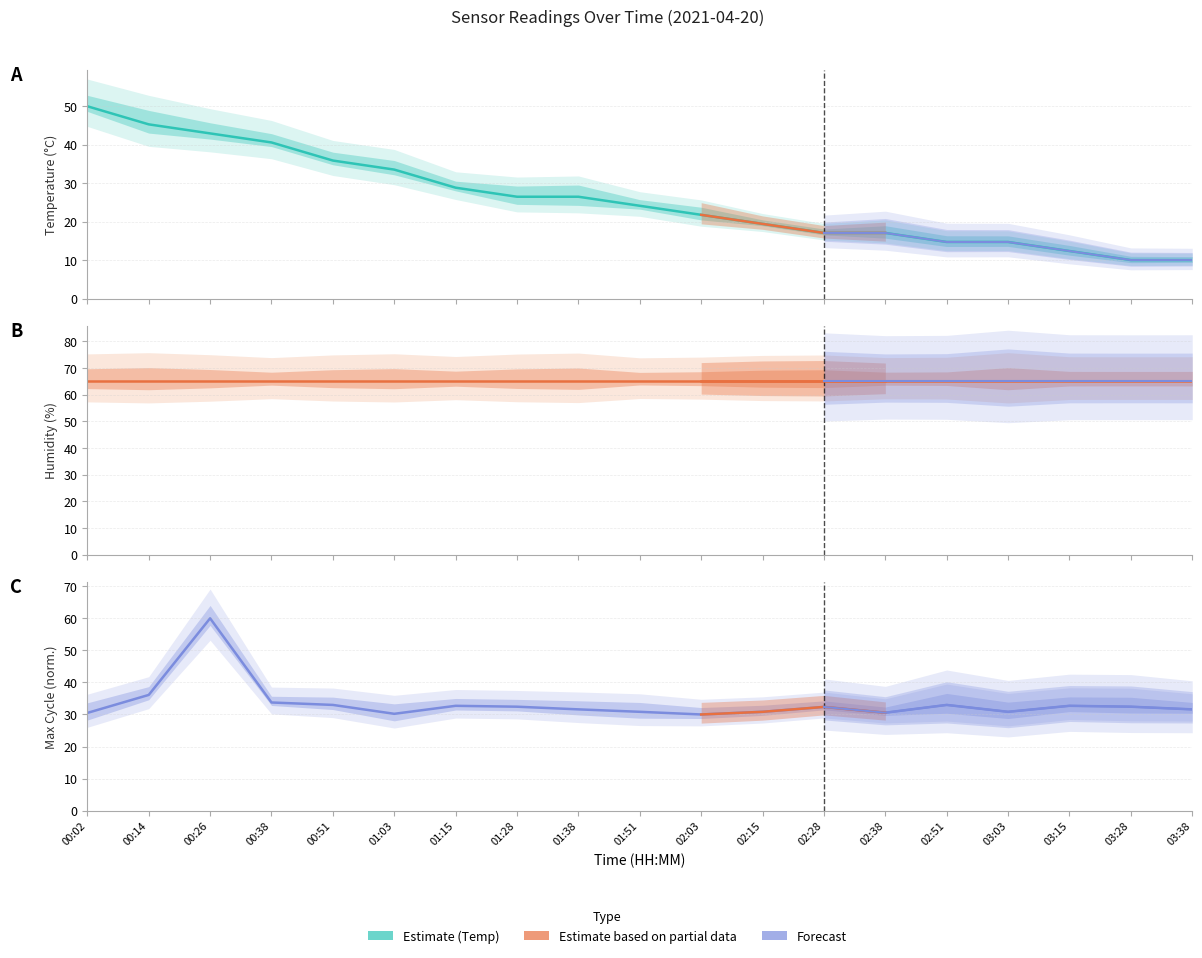

Reading left to right, what are all the values shown in this chart?

Temp: 50.0	45.3	42.9	40.6	35.9	33.5	28.8	26.5	26.5	24.1	21.8	19.4	17.1	17.1	14.7	14.7	12.4	10.0	10.0
Humidity: 65.0	65.0	65.0	65.0	65.0	65.0	65.0	65.0	65.0	65.0	65.0	65.0	65.0	65.0	65.0	65.0	65.0	65.0	65.0
Max_cycle: 30.5	36.1	60.0	33.7	33.0	30.2	32.7	32.4	31.6	30.8	30.0	30.8	32.4	30.6	33.0	30.8	32.7	32.4	31.6